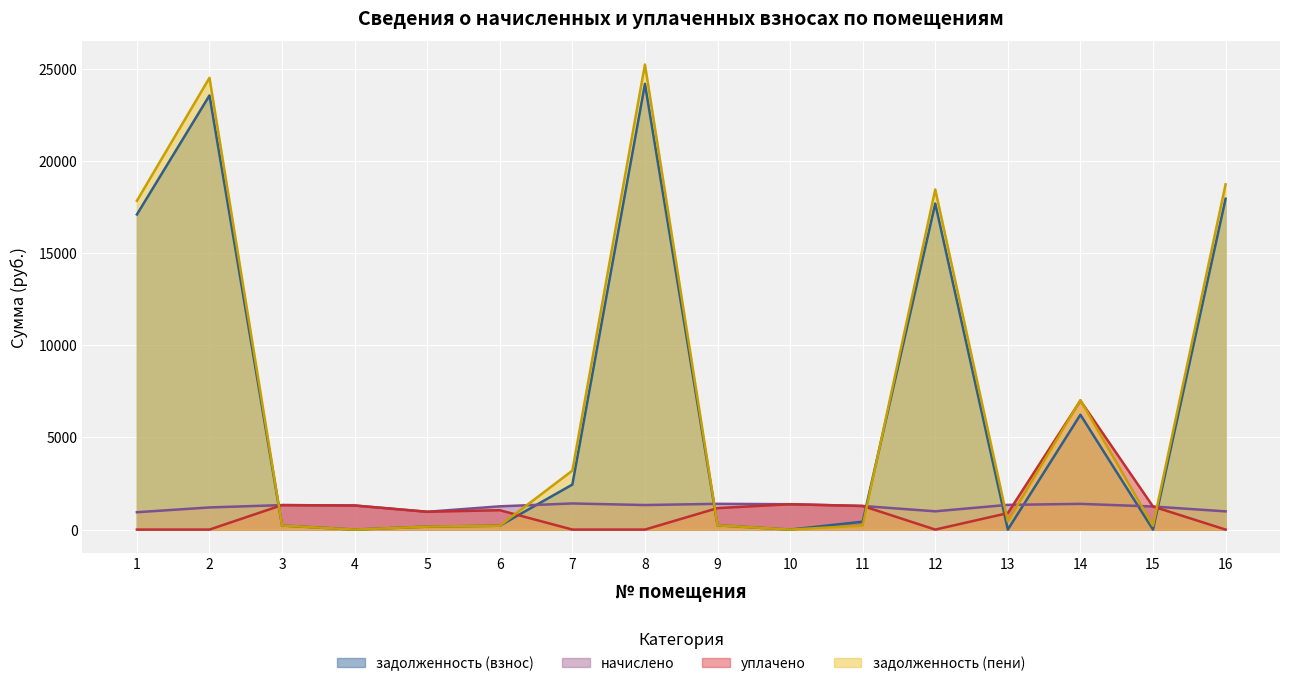

At how many categories does at least one series exceed 2318?

7